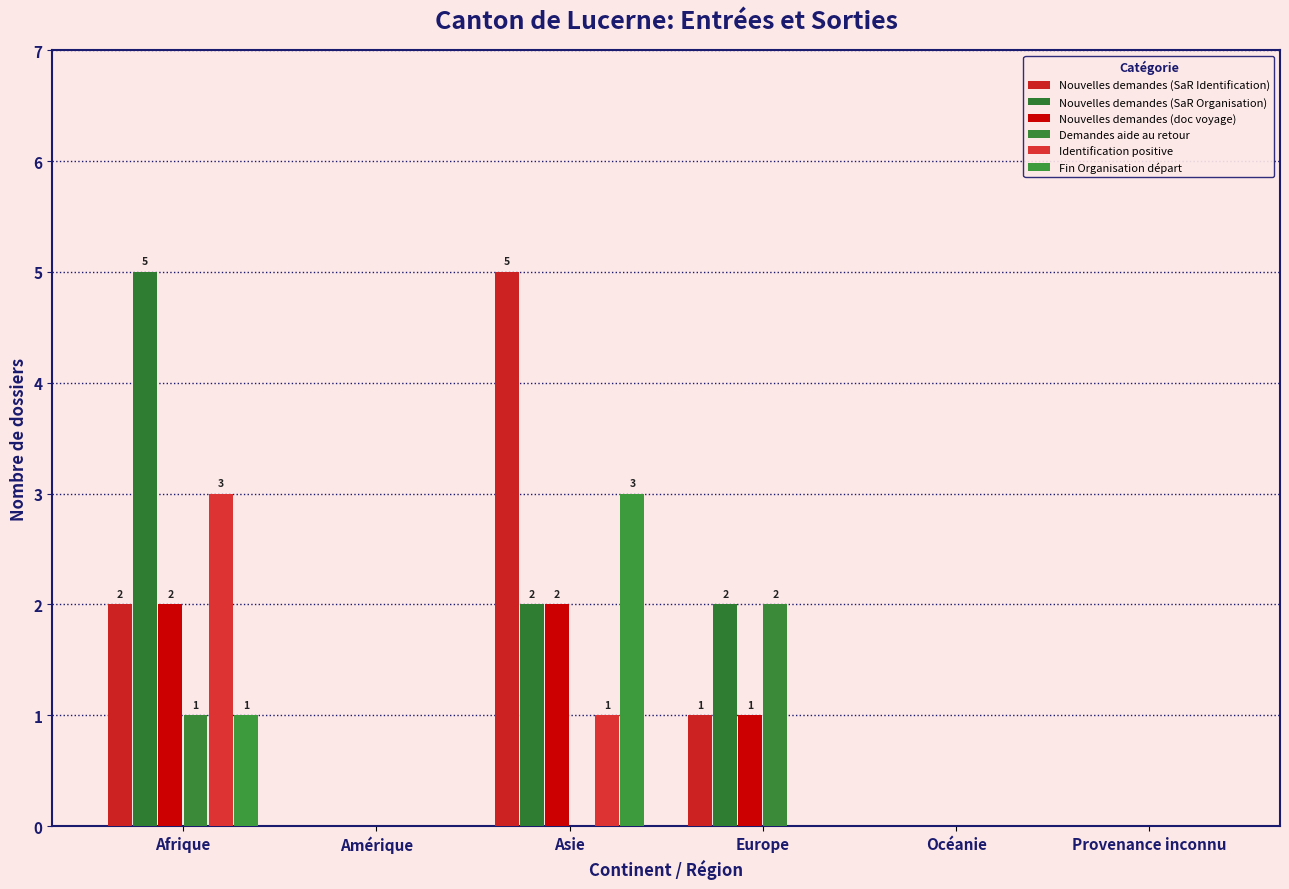

At Europe, list the series in order from largest to smallest.

Nouvelles demandes (SaR Organisation), Demandes aide au retour, Nouvelles demandes (SaR Identification), Nouvelles demandes (doc voyage), Identification positive, Fin Organisation départ